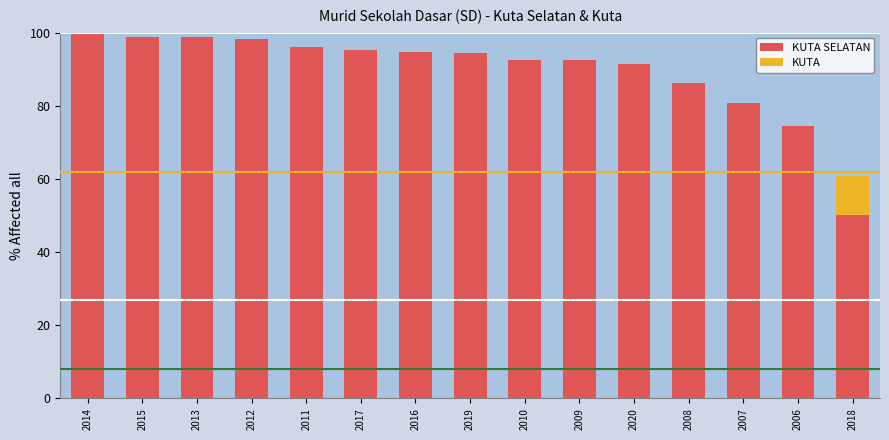

Rank the series at 2020 from highest to lowest value.

KUTA SELATAN, KUTA